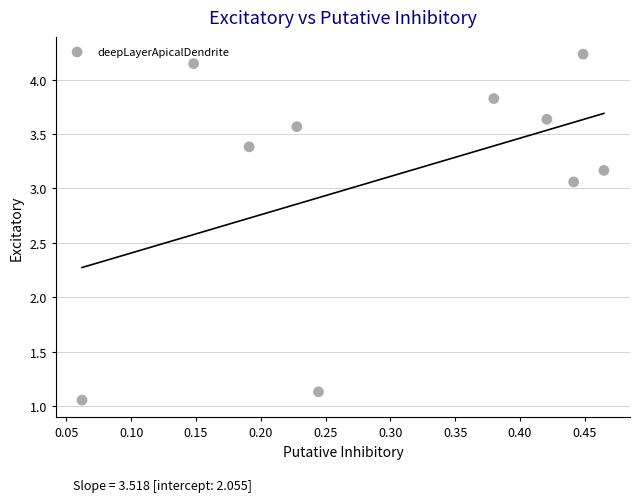

What is the average X value?

0.3